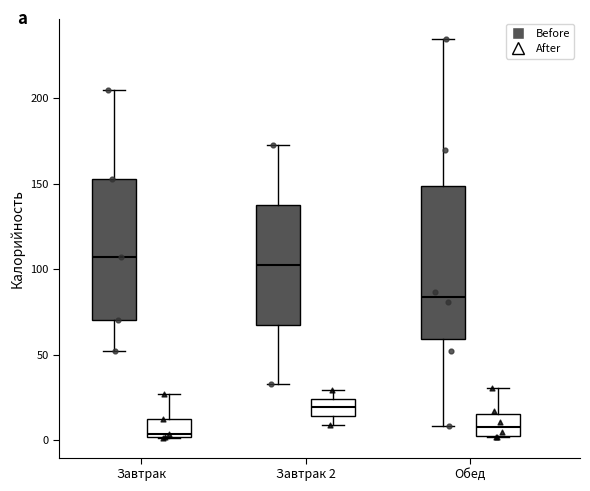

Where is the upper edge of the box for Завтрак 2 (Before) on the y-axis? The values are not printed on the chart, so give them approximately, as read against the axis.

140